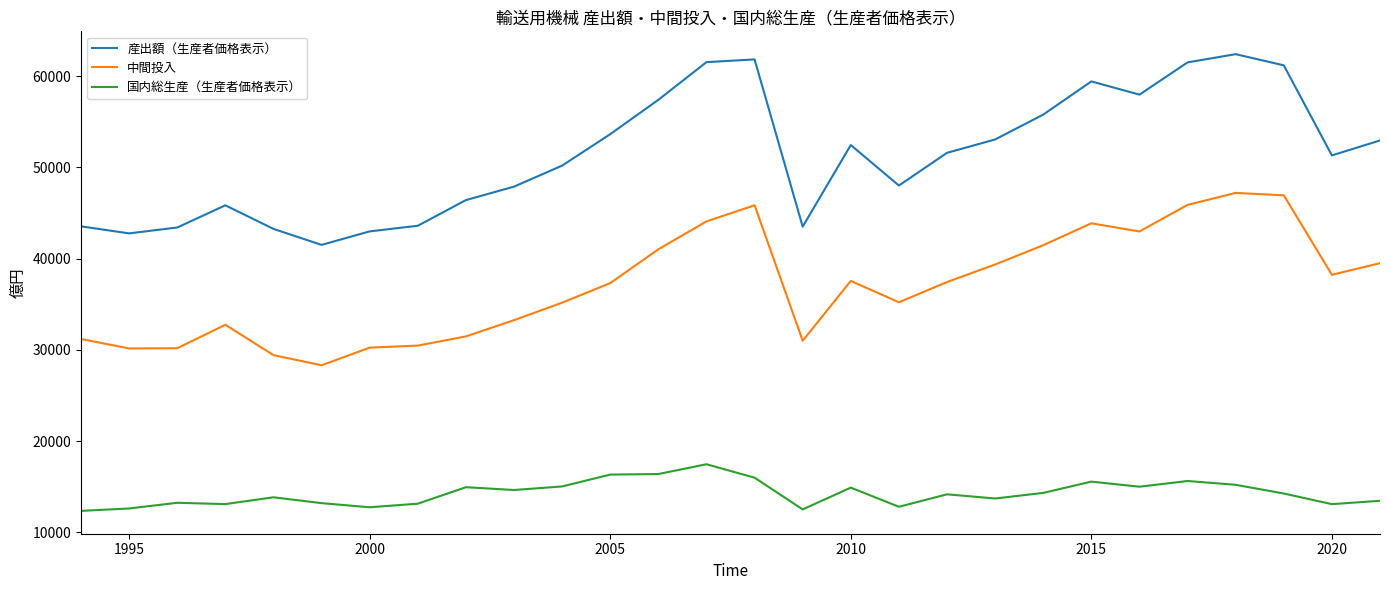

True or false: 中間投入 and 産出額（生産者価格表示） cross at least once.

False